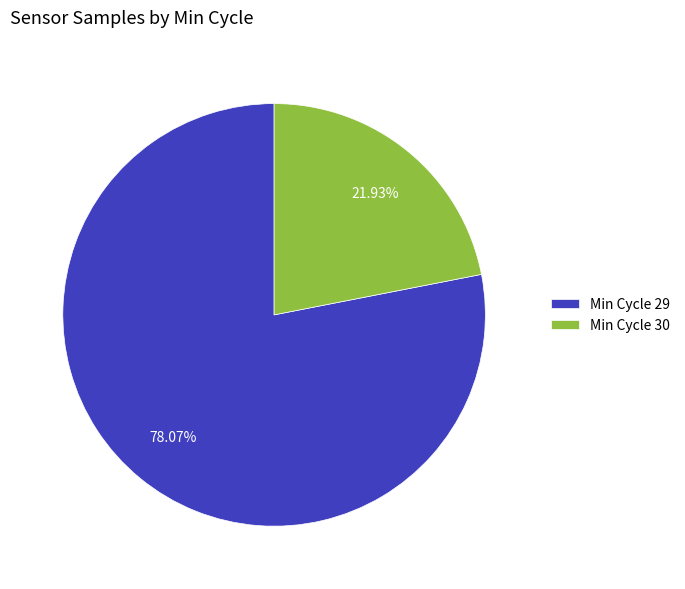

Is the sum of Min Cycle 30 and Min Cycle 29 greater than half?

Yes